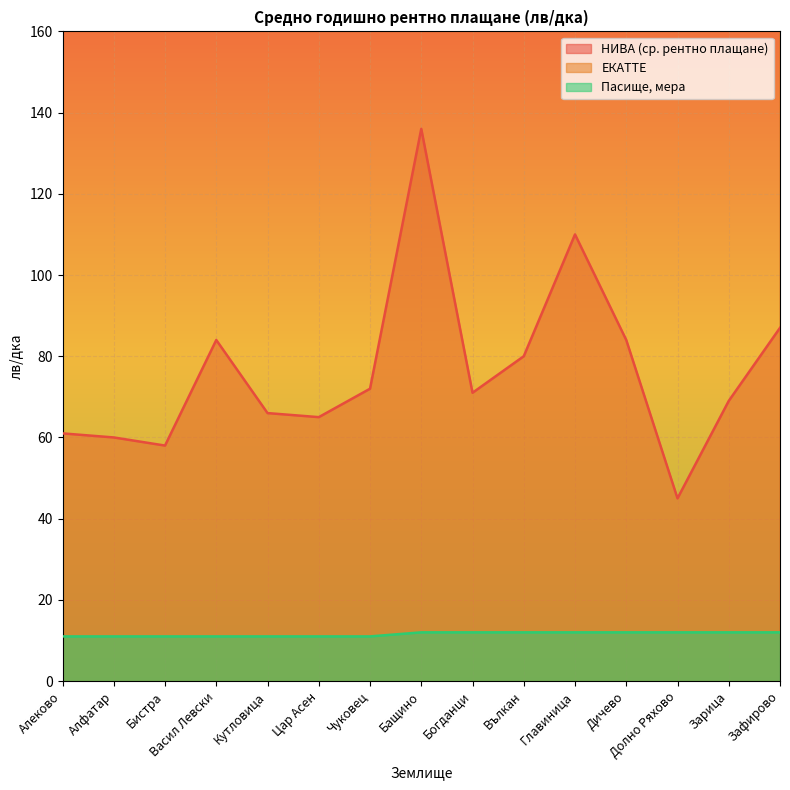

True or false: Пасище, мера and ЕКАТТЕ cross at least once.

False